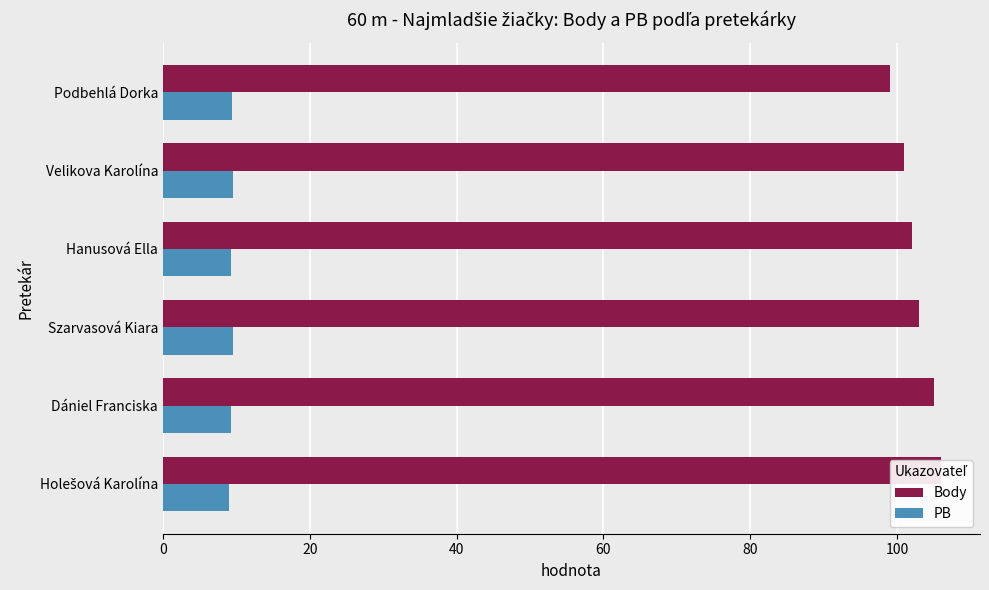

Rank the series at Holešová Karolína from highest to lowest value.

Body, PB